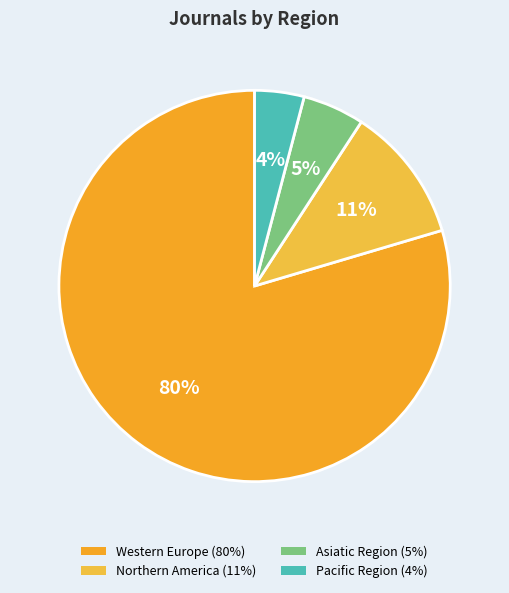

Is there a majority slice in this chart?

Yes